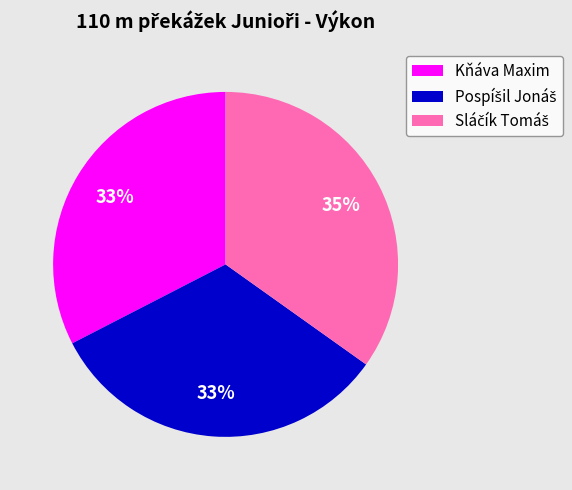

True or false: Kňáva Maxim accounts for 48% of the total.

False